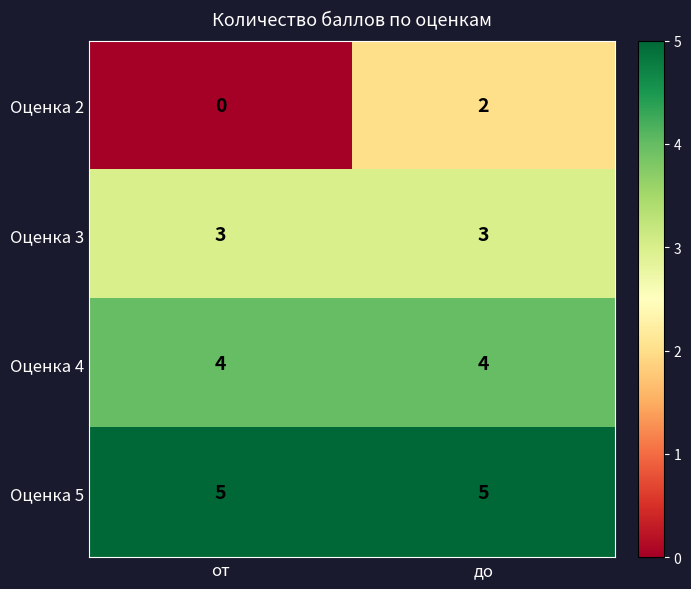

Which series has the widest spread of values?

Оценка 2